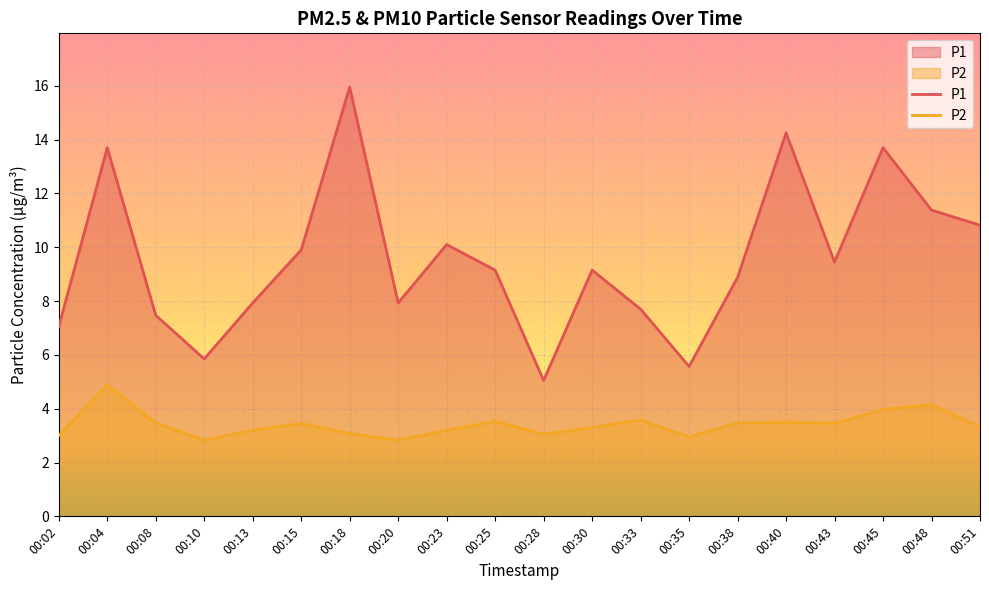

Is it true that P1 equals 8.9 at 00:38?

True